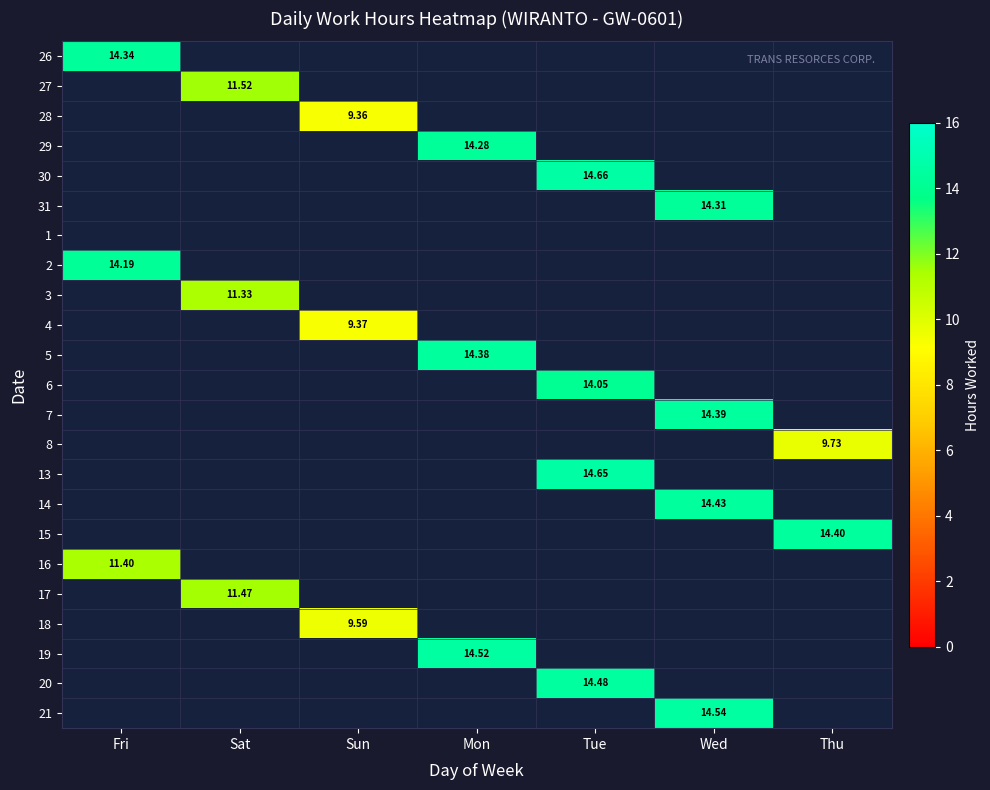

At which category does the chart reach its peak across all series?

Tue